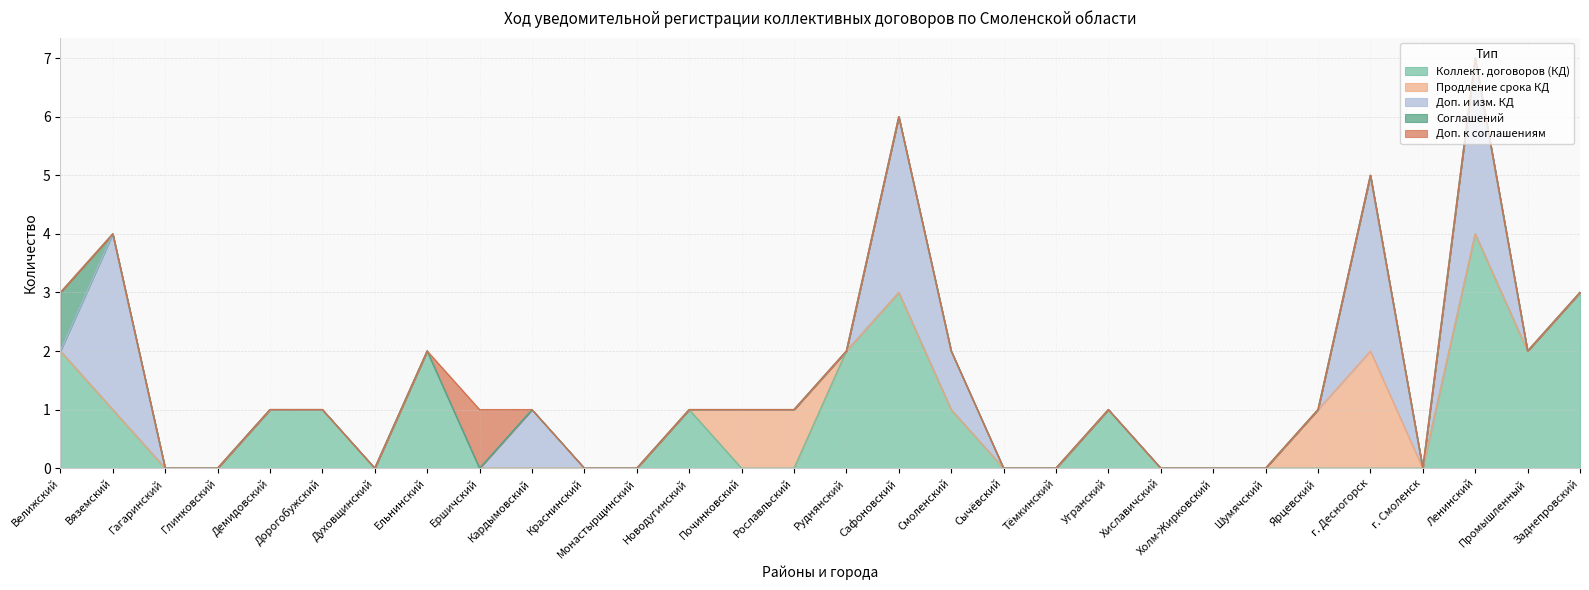

What position from the left is Хиславичский?

22